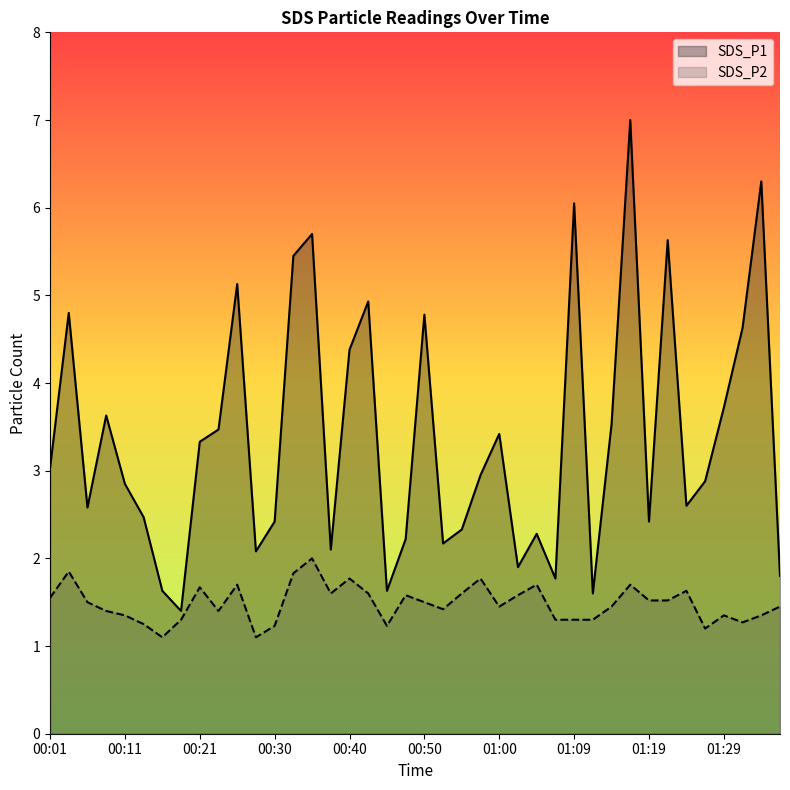

What is the maximum value shown in the chart?

7.0